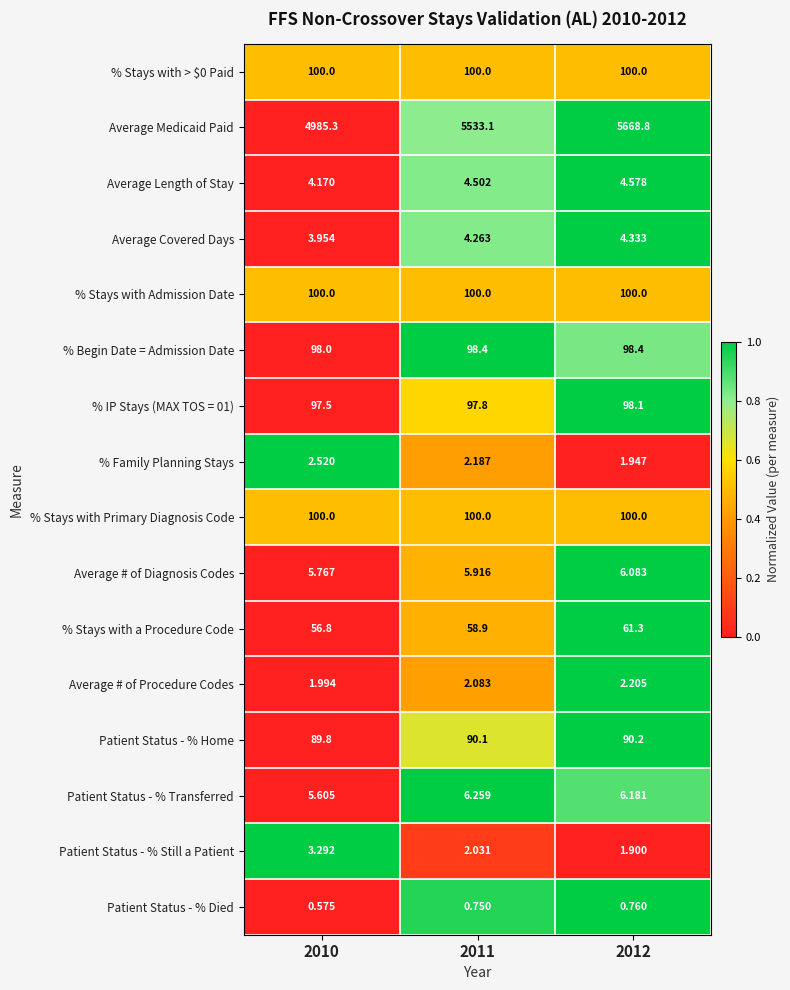

Which series has the widest spread of values?

Average Medicaid Paid